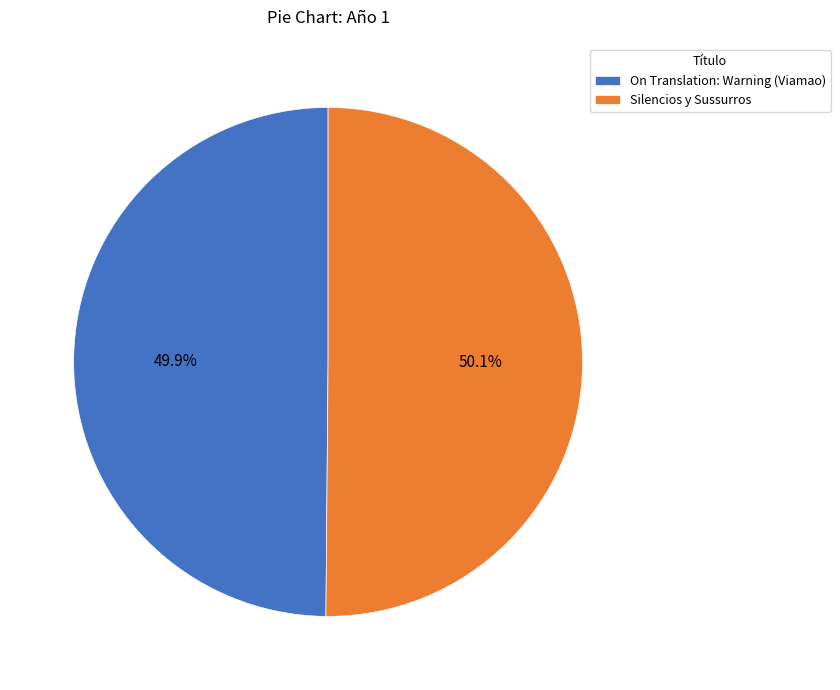

Count the number of slices in the pie.

2